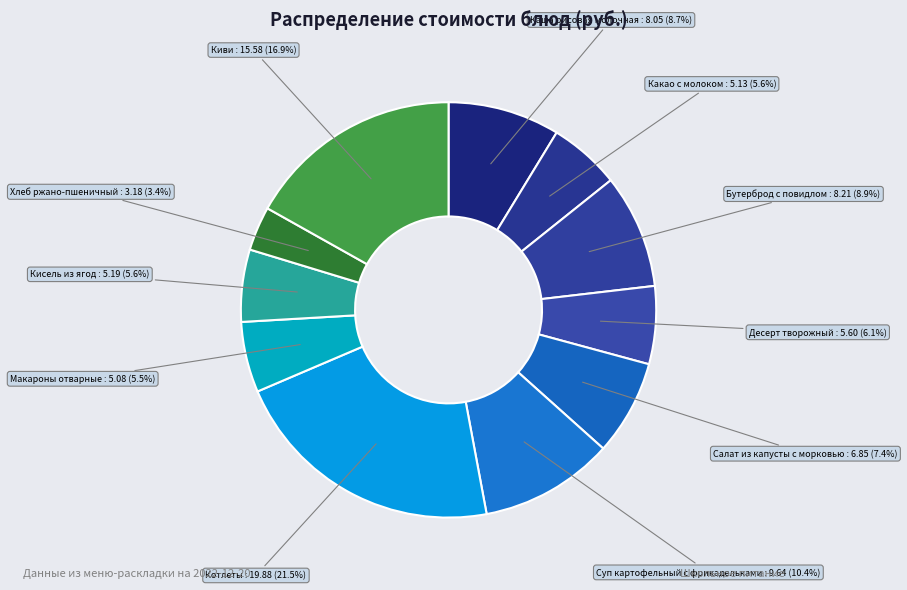

To the nearest percent, what is the average slice percentage?

9%